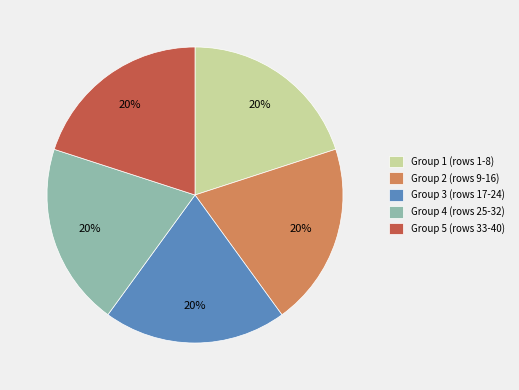

What is the ratio of the value at Group 3 (rows 17-24) to the value at Group 2 (rows 9-16)?

1.0